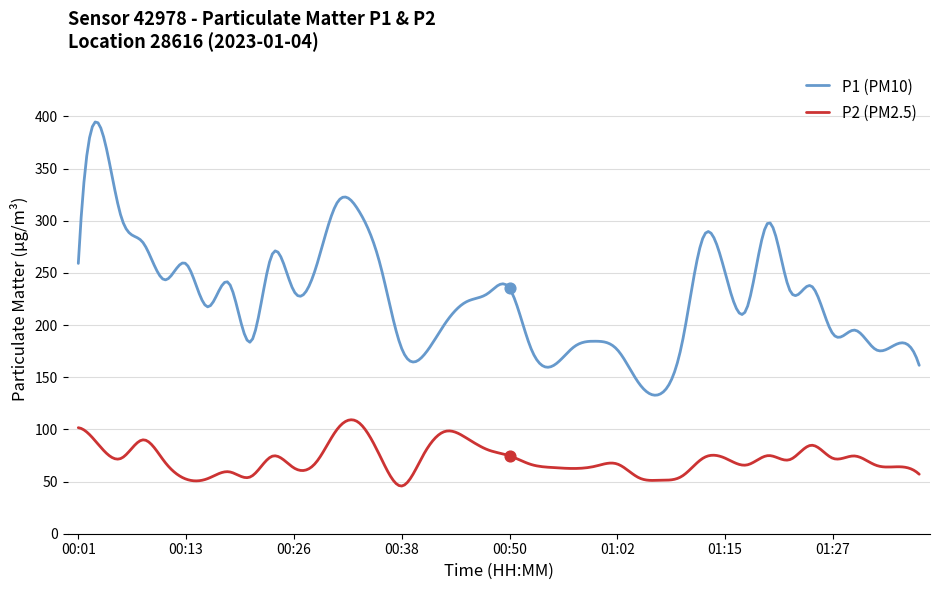

Which series has the largest total across all categories?

P1